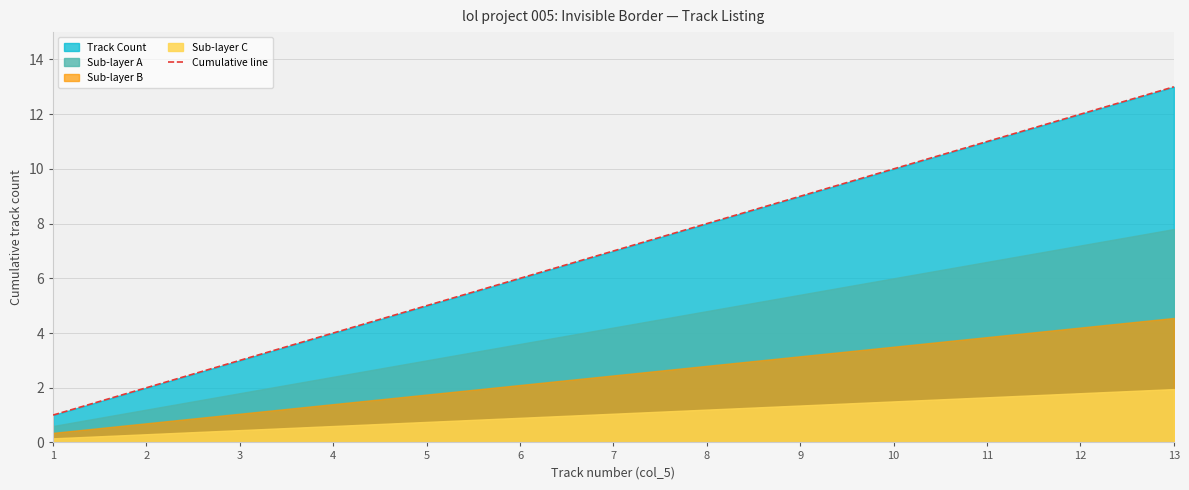

The Cumulative line series shows 2 at 2. True or false?

True